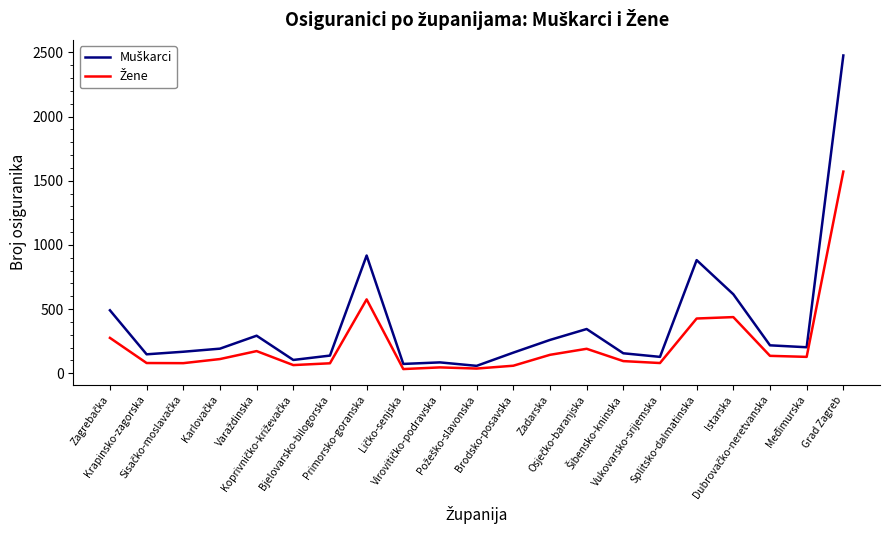

What is the maximum value shown in the chart?

2476